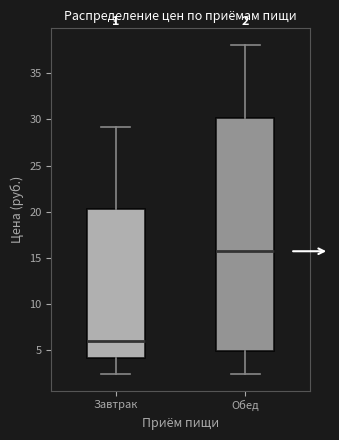

Which box has the lowest median line?

Завтрак